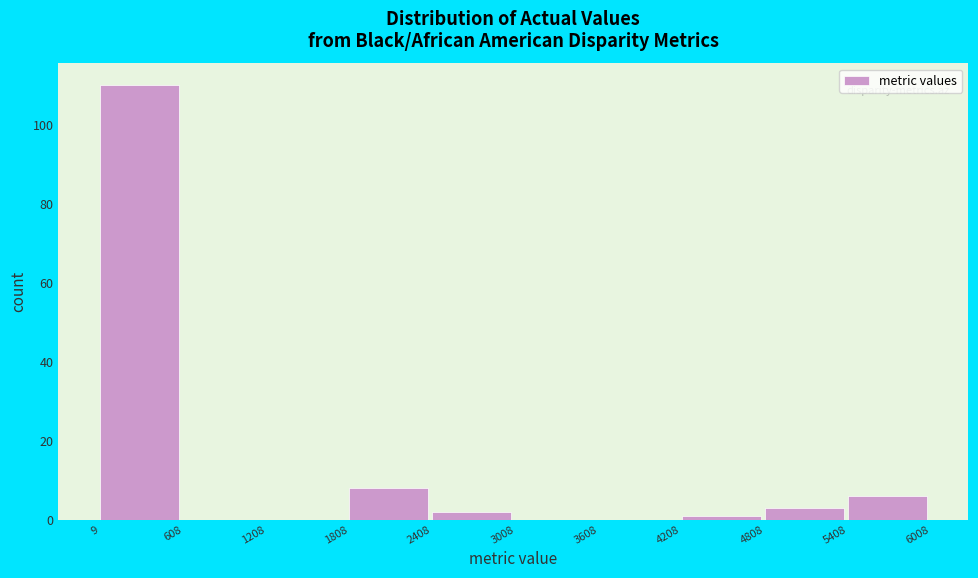

Reading left to right, list every bar in this chart as the range it spans on the x-axis followed by its height. The values are not printed on the chart, so give them approximately, as read against the axis.

9 to 608: 110
608 to 1208: 0
1208 to 1808: 0
1808 to 2408: 8
2408 to 3008: 2
3008 to 3608: 0
3608 to 4208: 0
4208 to 4808: under 2
4808 to 5408: 4
5408 to 6008: 6